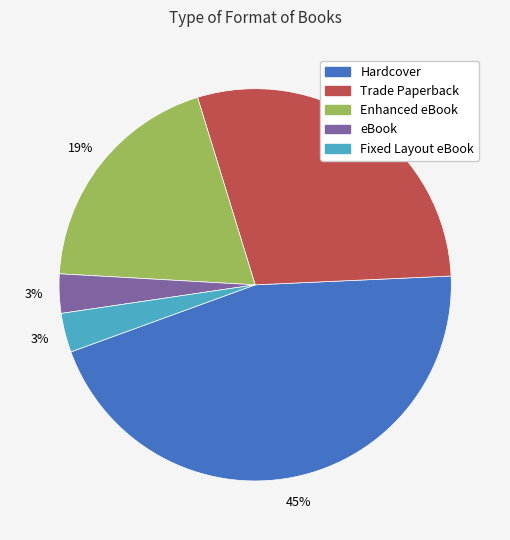

Is the sum of eBook and Enhanced eBook greater than half?

No